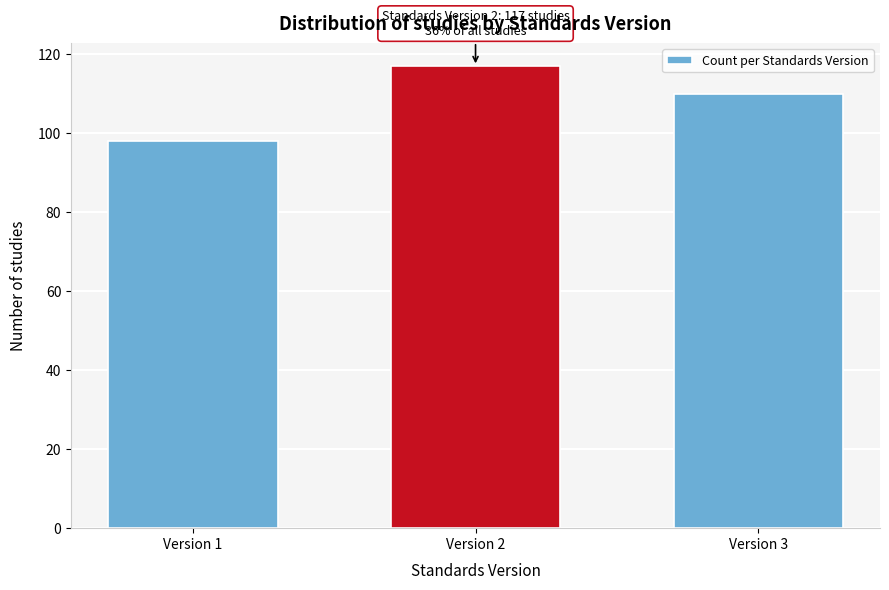

Reading left to right, list all the values displayed in this chart.

98	117	110